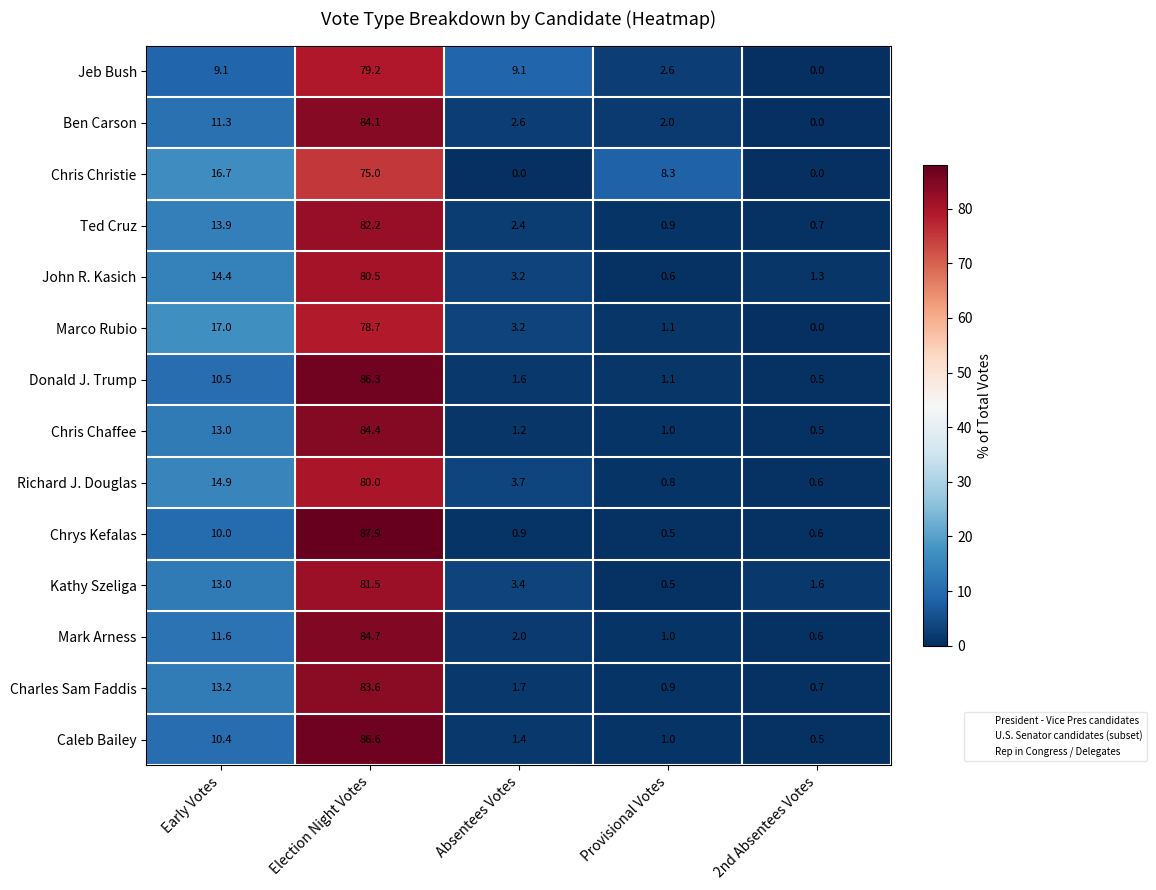

What is the difference between the maximum and minimum values in the Ben Carson series?

84.1